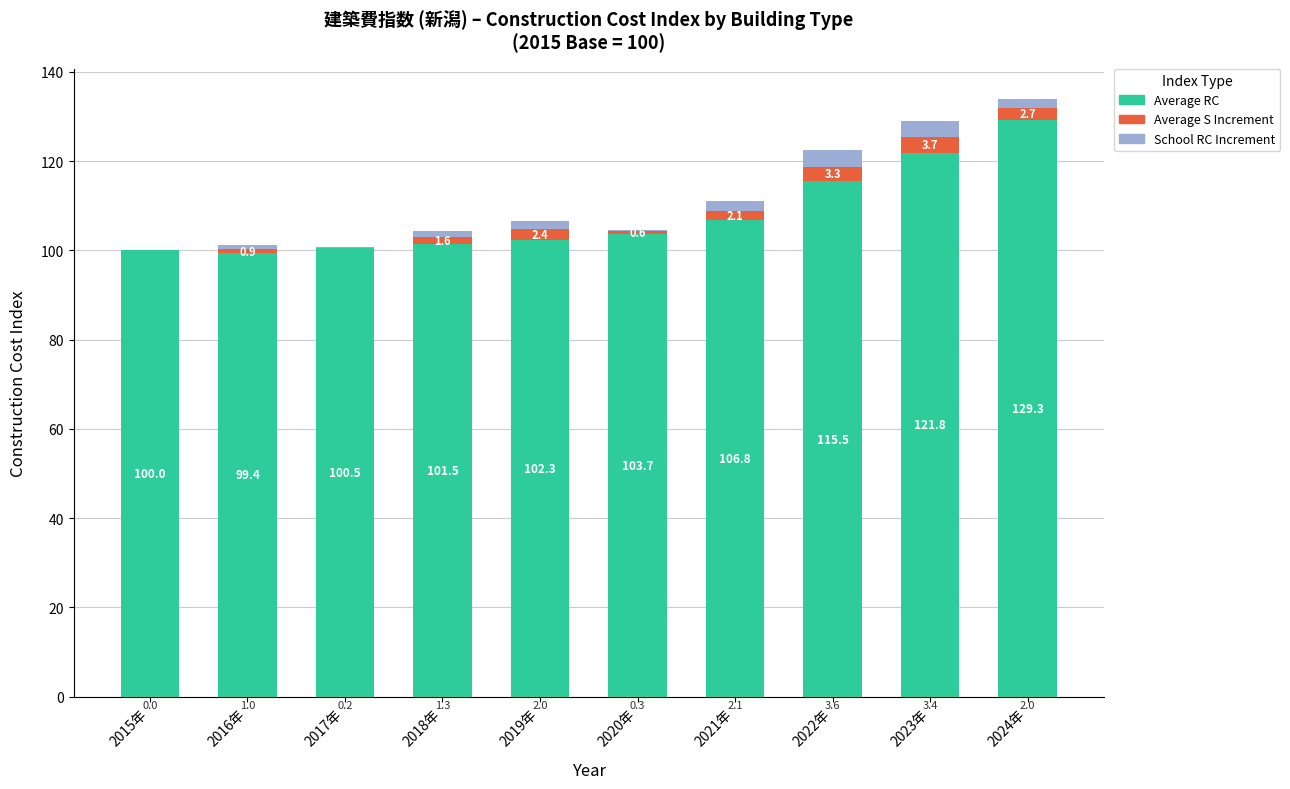

What is the total value across all series at 2017年?

100.8